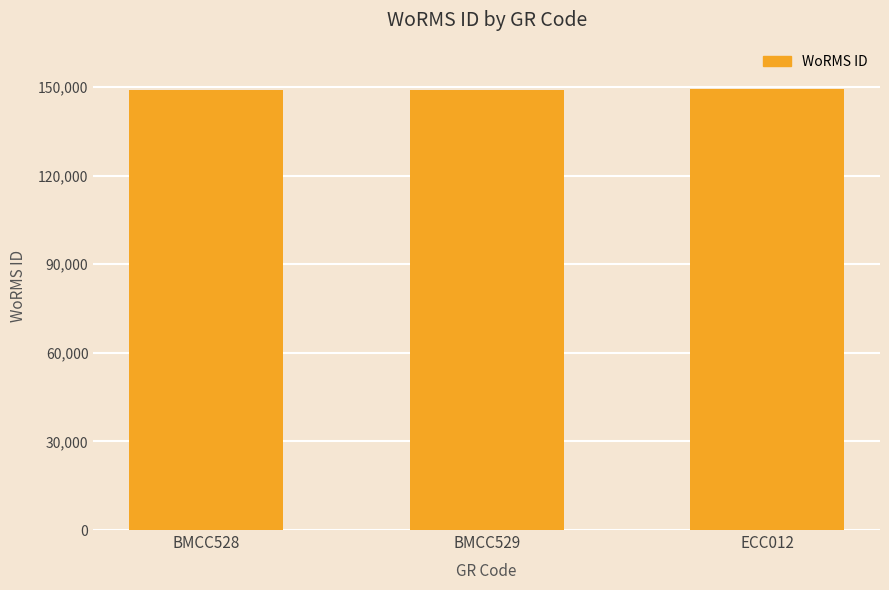

What is the value of the 1st bar from the left?

148917